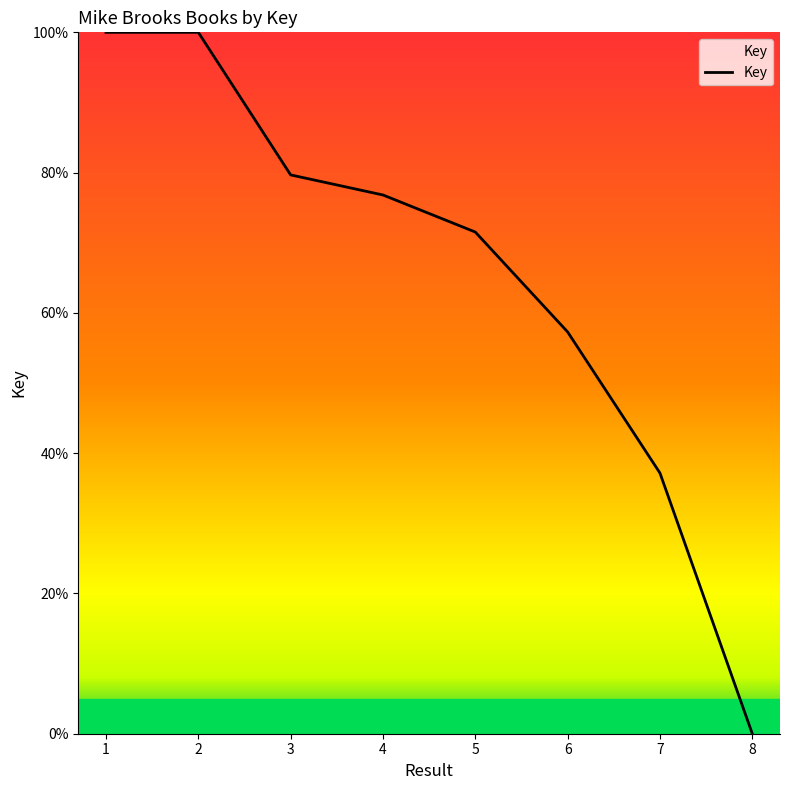

Which label corresponds to the smallest value in the chart?

8